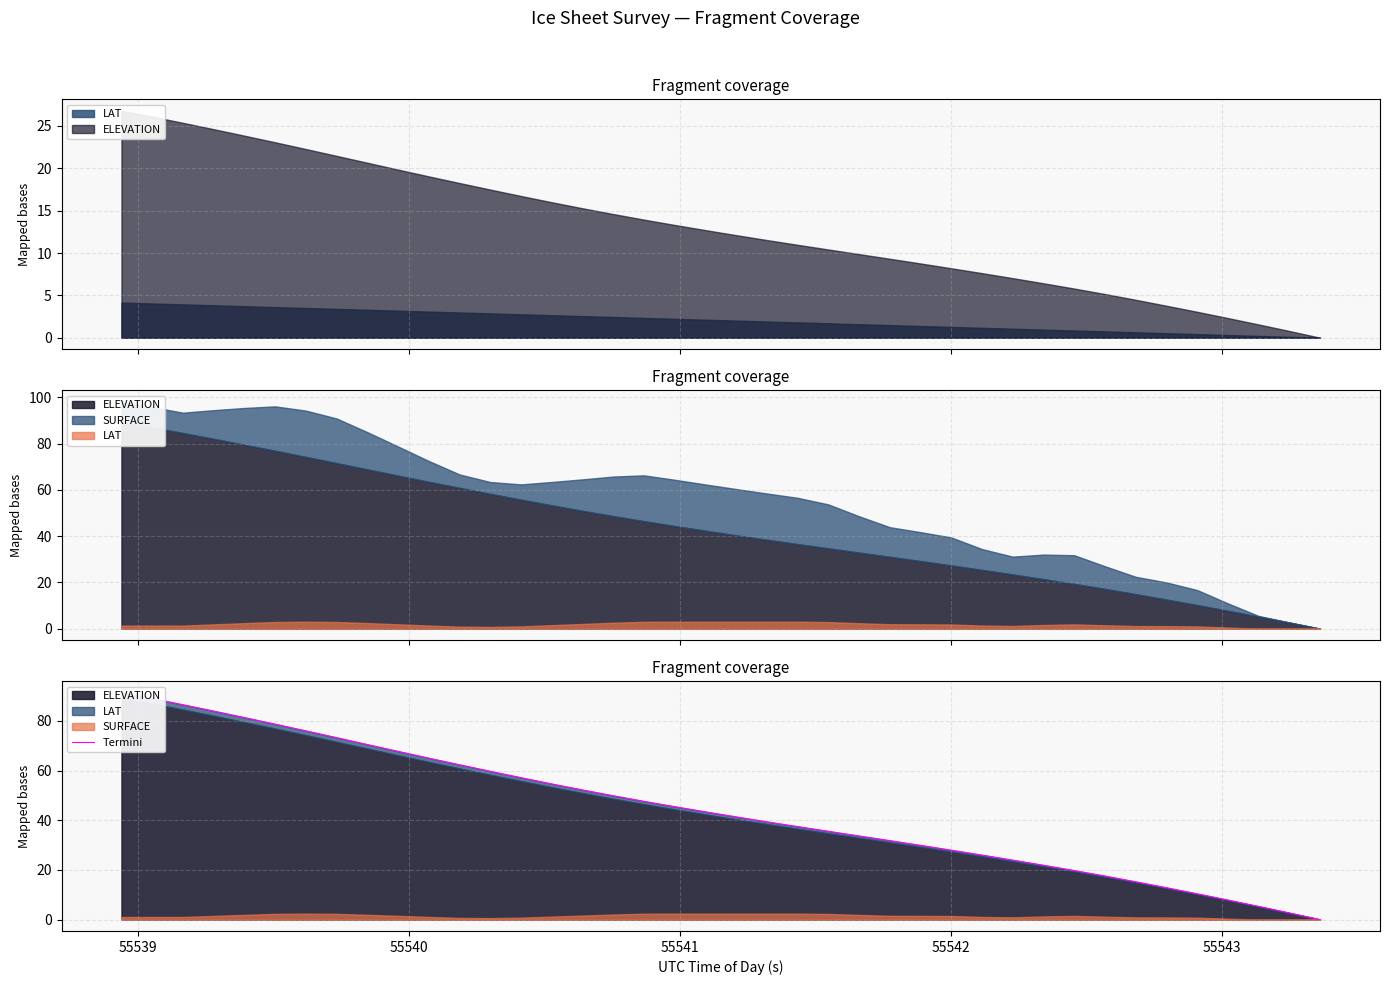

What is the value of the 37th point from the left?

7.9